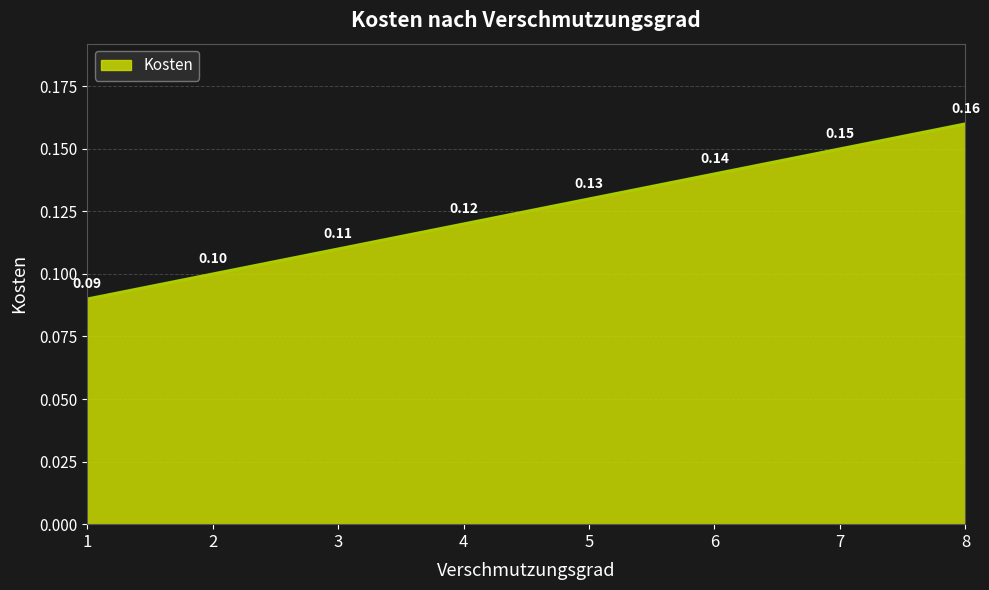

Rank the categories by value from lowest to highest.

1, 2, 3, 4, 5, 6, 7, 8